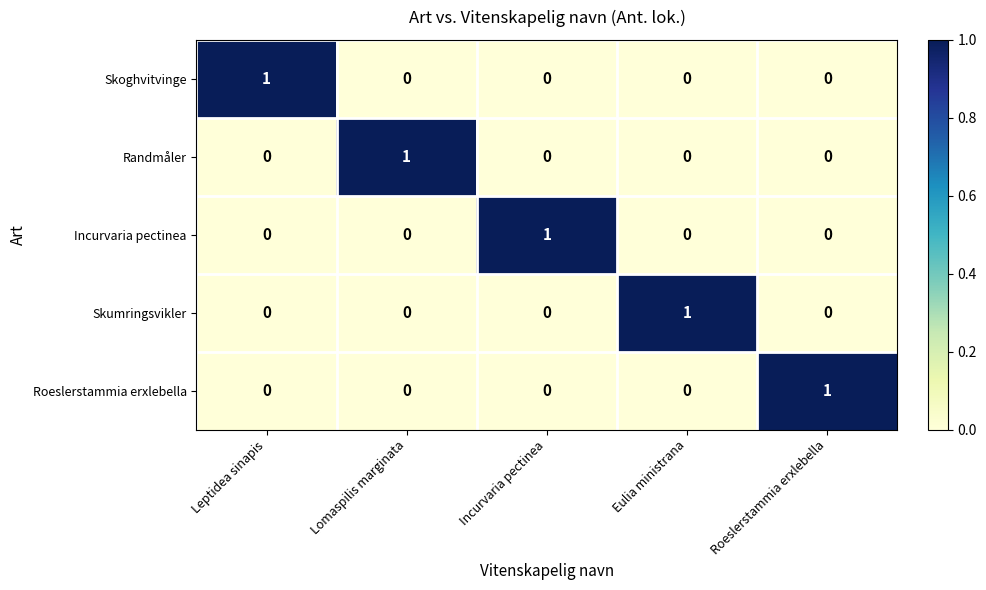

At how many categories does at least one series exceed 0?

5